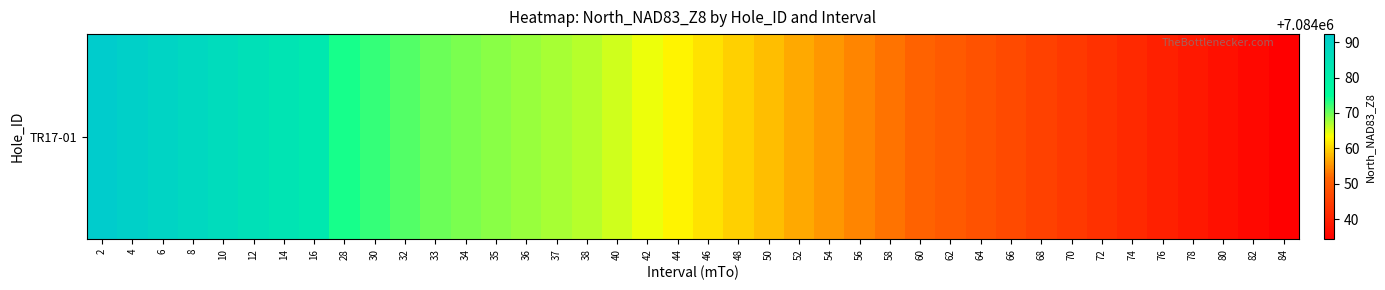

Is it true that the value at 37 is 7084067.2?

True